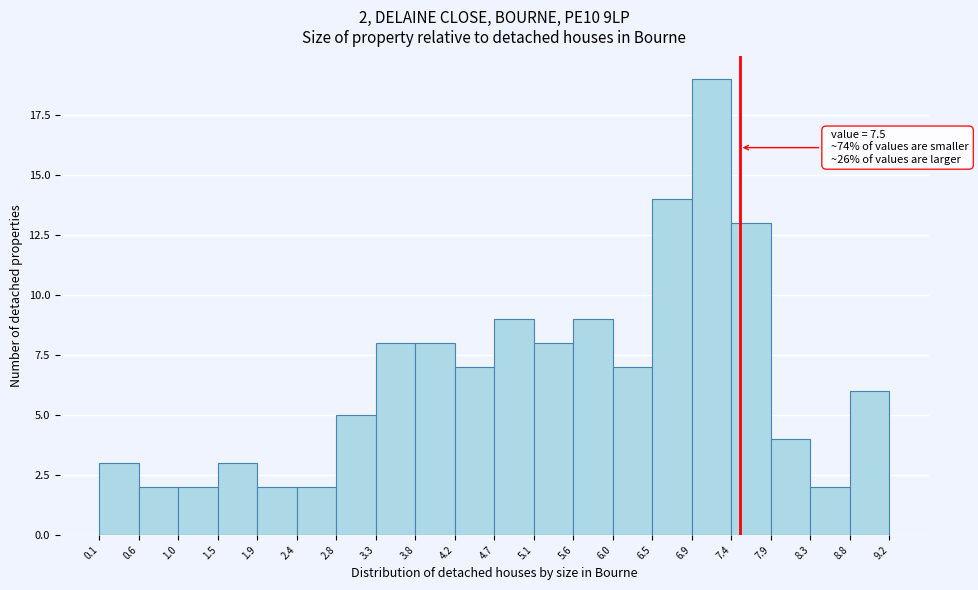

Which range on the x-axis has the tallest bar?

6.9 to 7.4